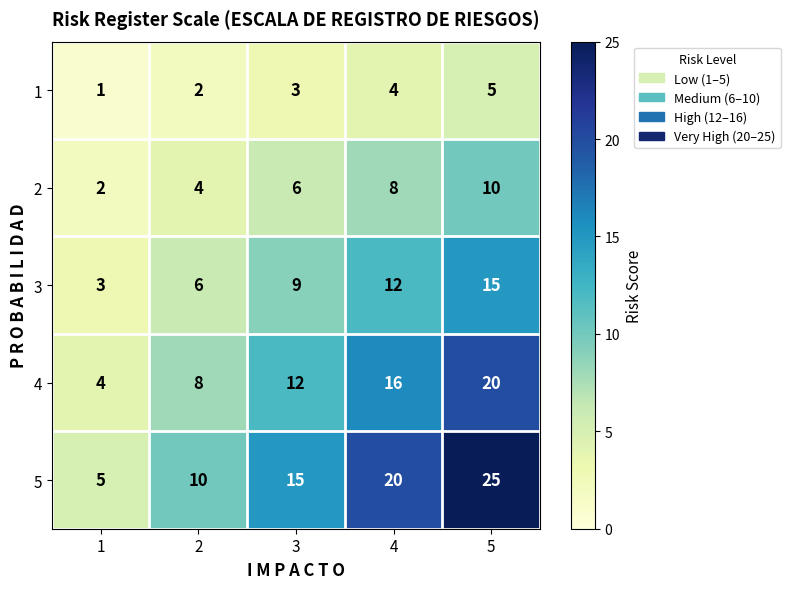

Rank the series by their average value, from lowest to highest.

1, 2, 3, 4, 5